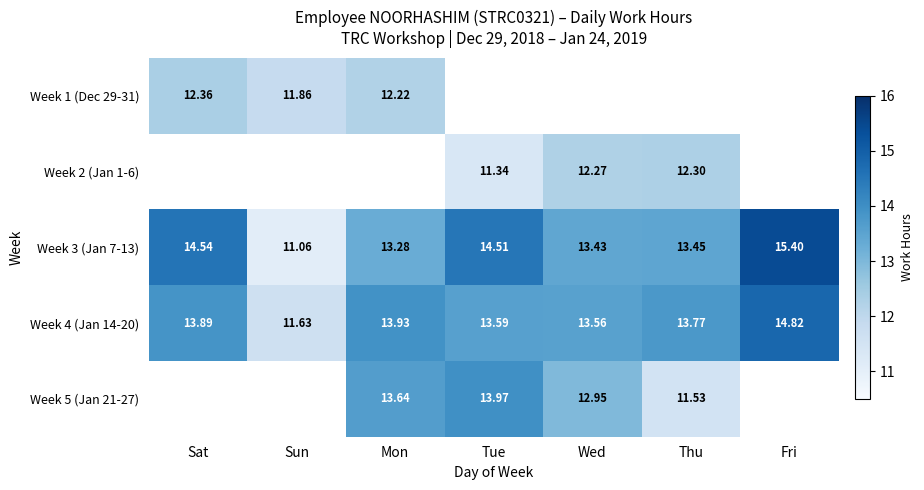

List the labels in order of Week 3 (Jan 7-13) value, largest first.

Fri, Sat, Tue, Thu, Wed, Mon, Sun